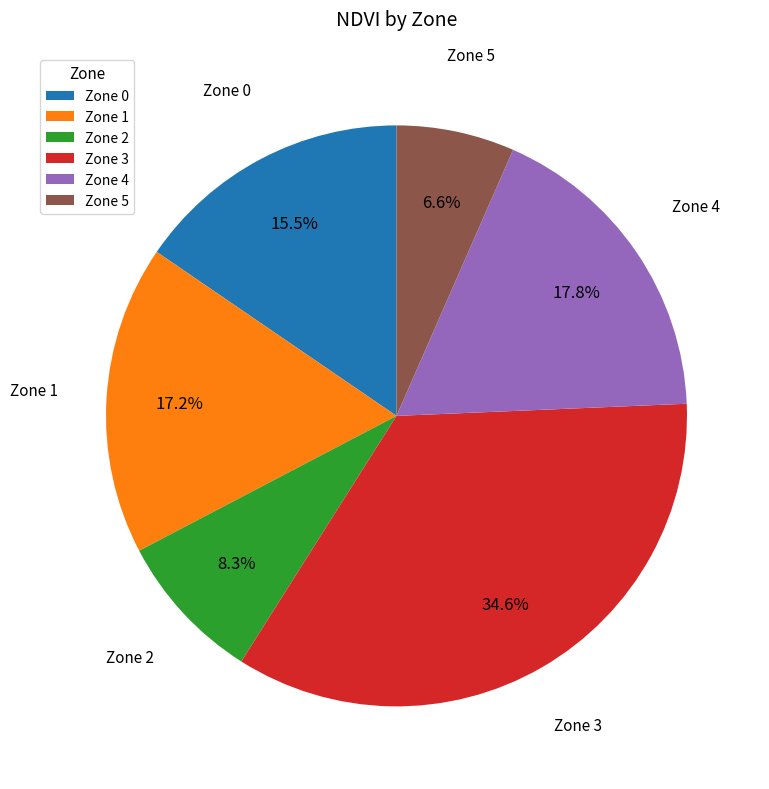

Count the number of slices in the pie.

6